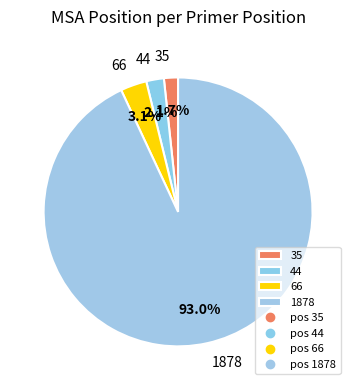

What is the largest slice in the pie chart?

1878